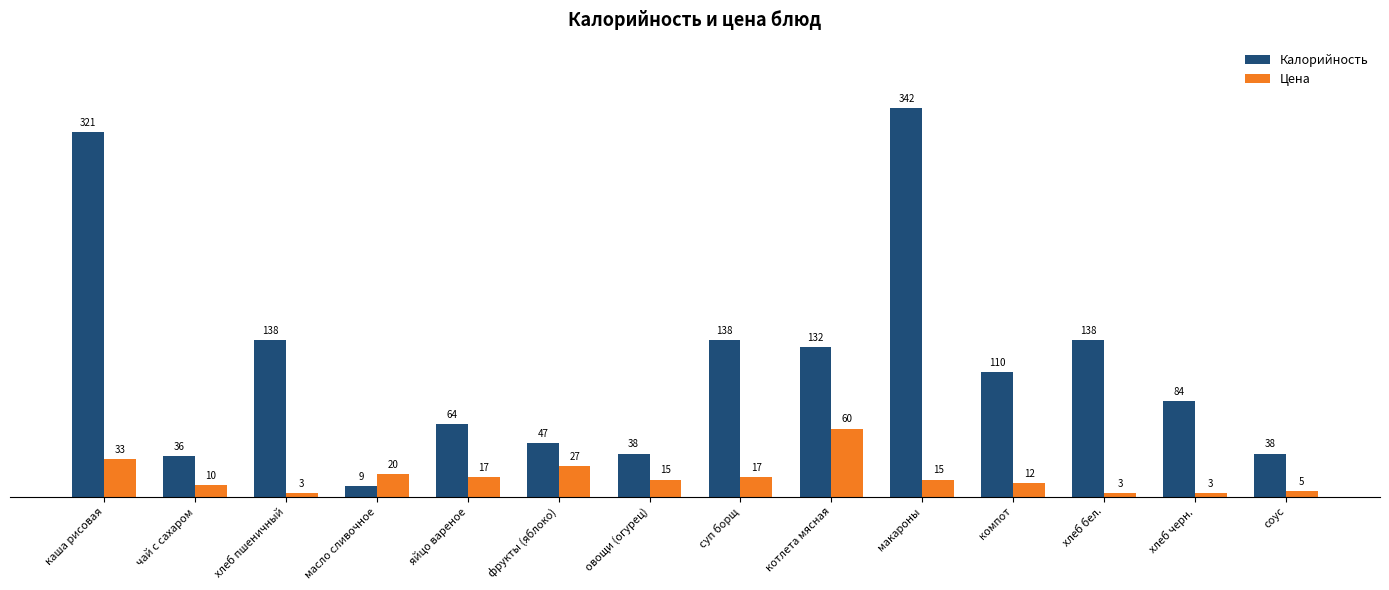

At which category is the sum across all series the highest?

макароны